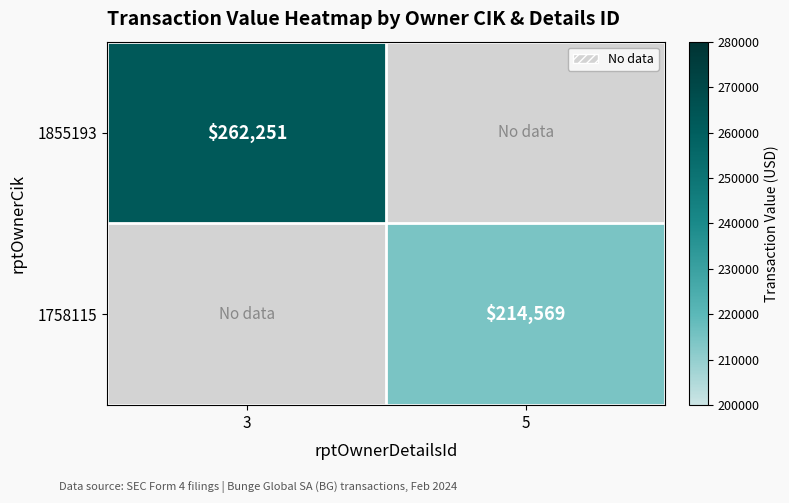

The value of 1855193 at 3 is 262251. True or false?

True